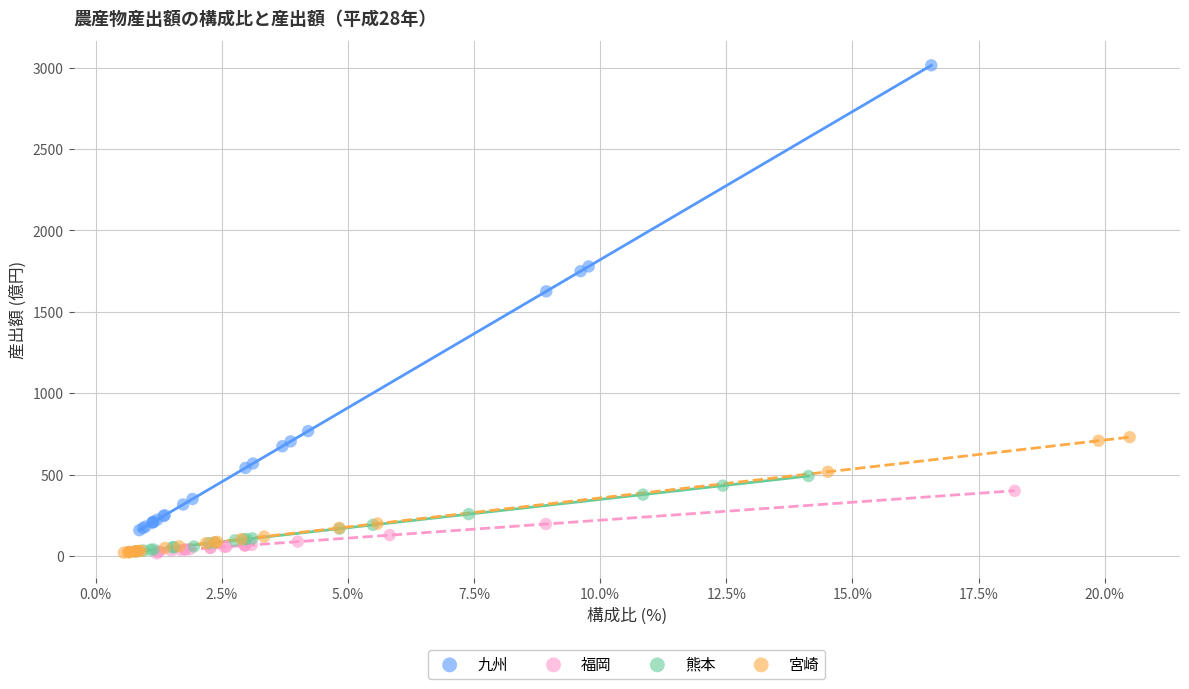

Which series has the widest spread of Y values?

九州